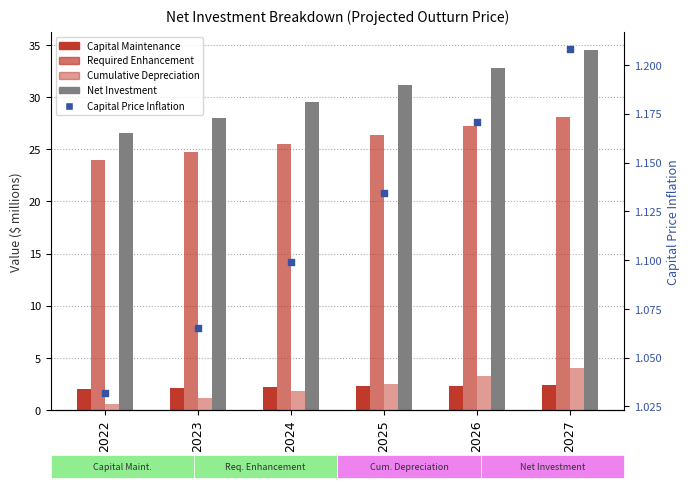

What are all the series names shown in the legend?

Capital Maintenance, Required Enhancement, Cumulative Depreciation, Net Investment, Capital Price Inflation